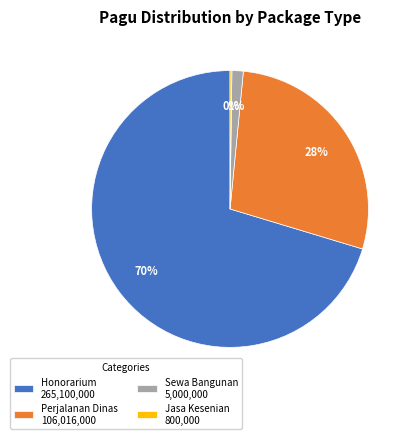

Between Honorarium 265,100,000 and Perjalanan Dinas 106,016,000, which is larger?

Honorarium 265,100,000